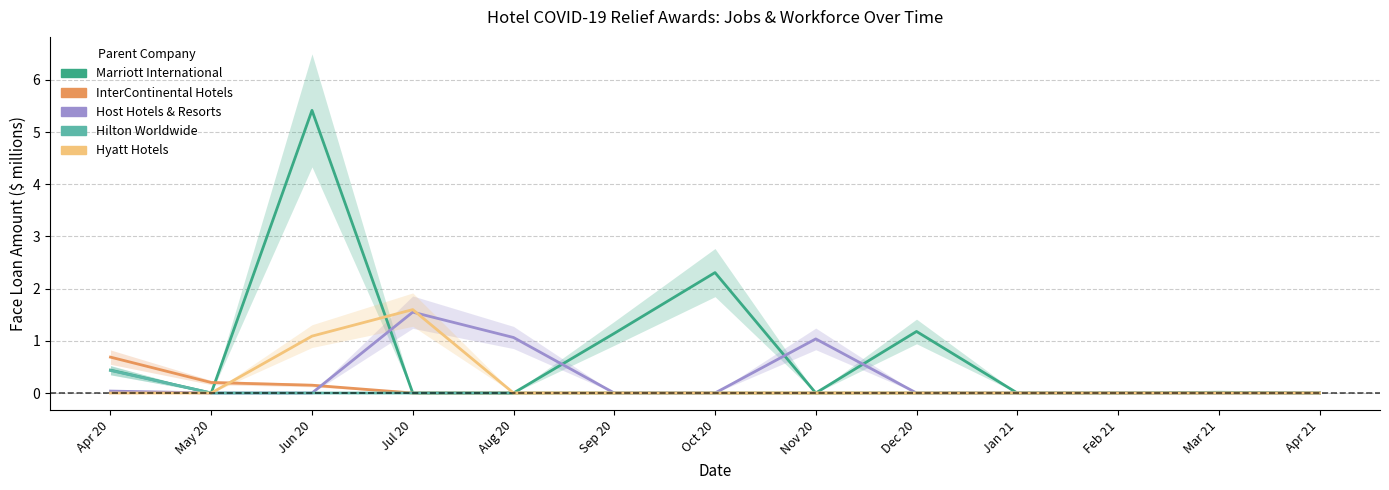

What value does the InterContinental Hotels series have at Jun 20?

0.1